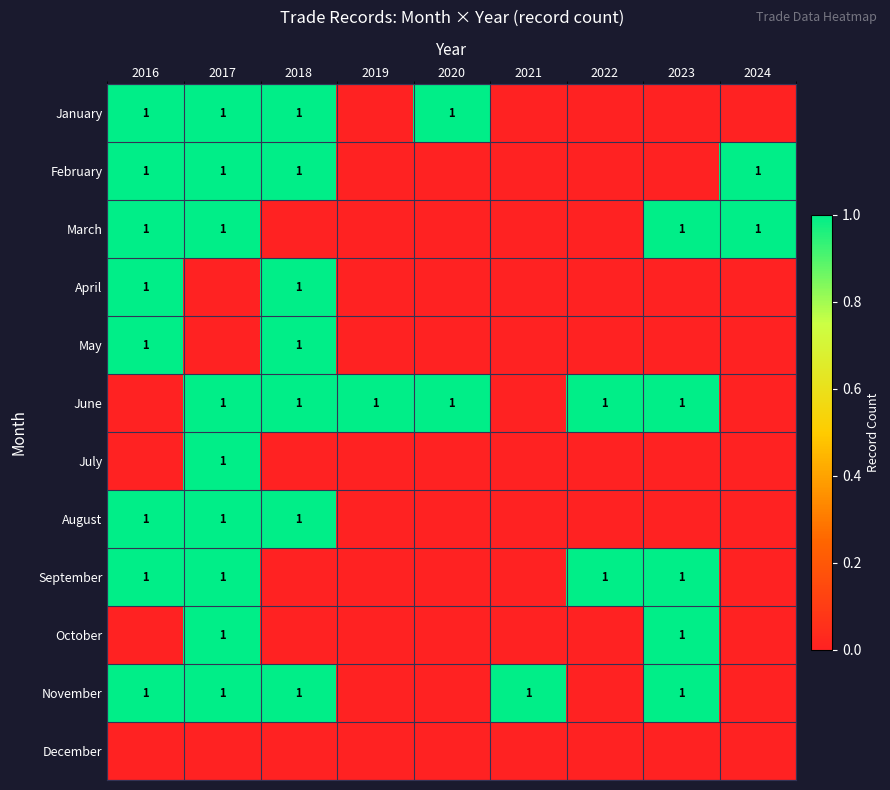

The January series shows 0 at 2017. True or false?

False